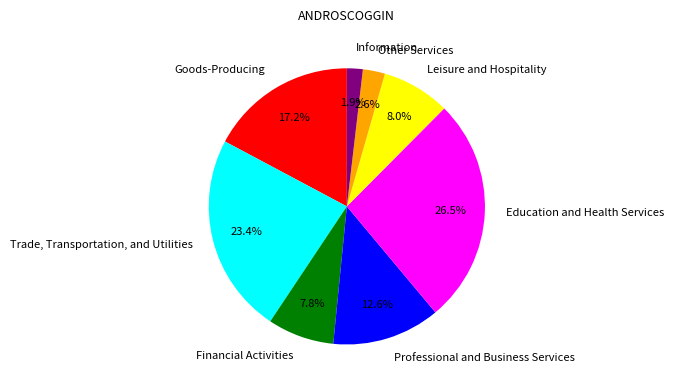

The Financial Activities slice represents 8% of the pie. True or false?

True